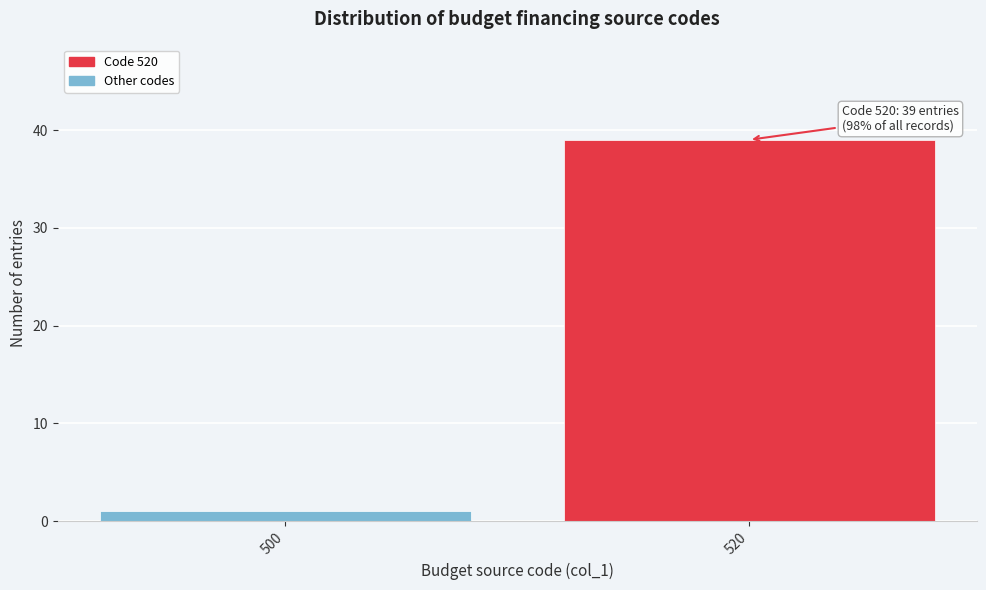

Reading left to right, list all the values displayed in this chart.

1	39